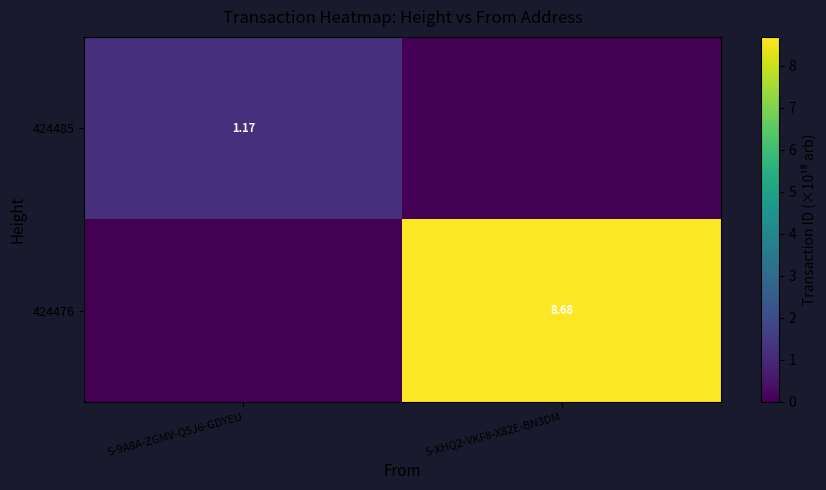

List the series in order of their peak value, lowest first.

424485, 424476